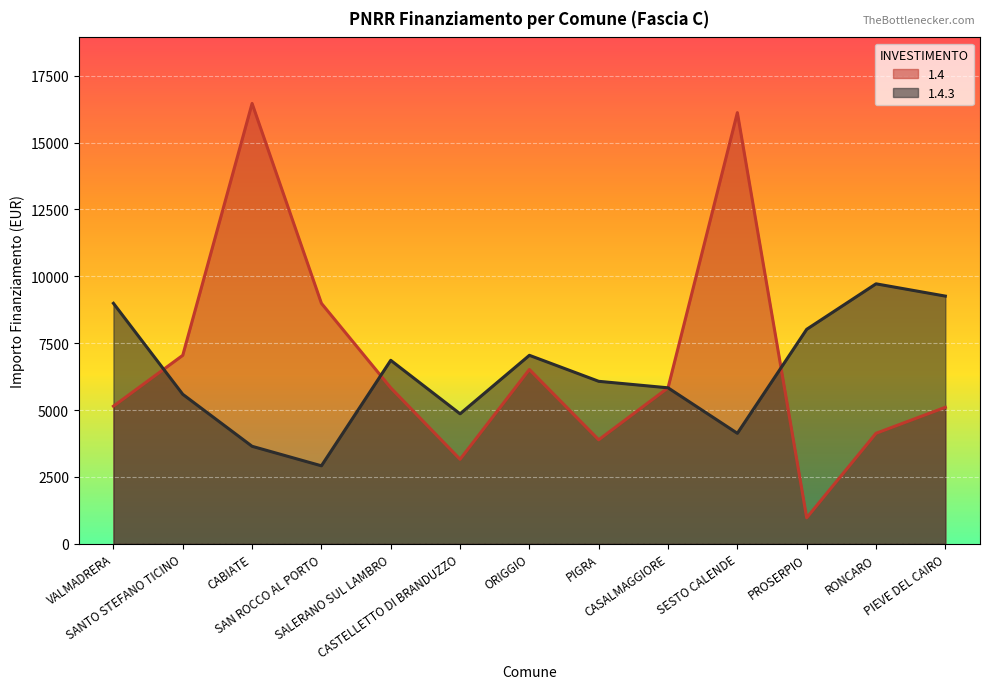

True or false: 1.4.3 has more than 2 points higher than both neighbors.

True